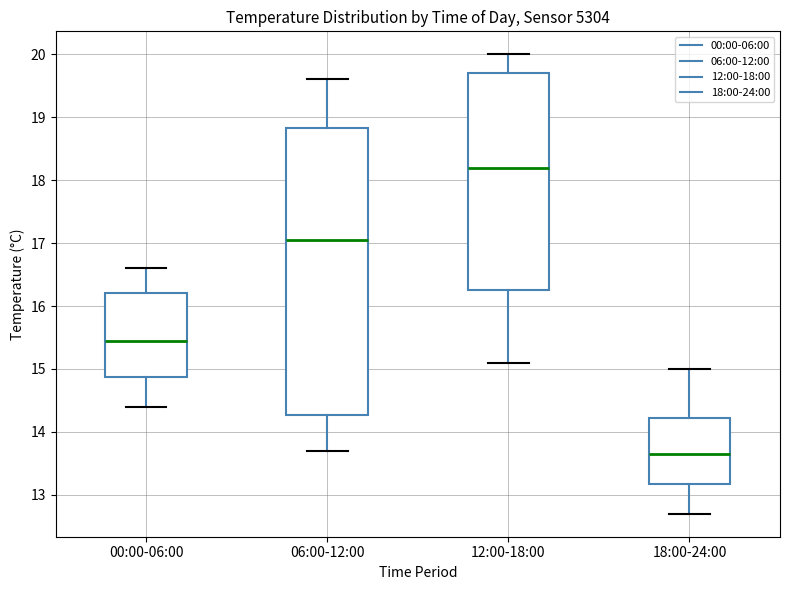

Reading left to right, read every box against the y-axis: the position of its median line, the range the box covers, and the ends of its whiskers. The values are not printed on the chart, so give them approximately, as read against the axis.

00:00-06:00: median 15.5, box 14.9 to 16.2, whiskers 14.4 to 16.6
06:00-12:00: median 17.1, box 14.3 to 18.8, whiskers 13.7 to 19.6
12:00-18:00: median 18.2, box 16.3 to 19.7, whiskers 15.1 to 20.0
18:00-24:00: median 13.7, box 13.2 to 14.2, whiskers 12.7 to 15.0